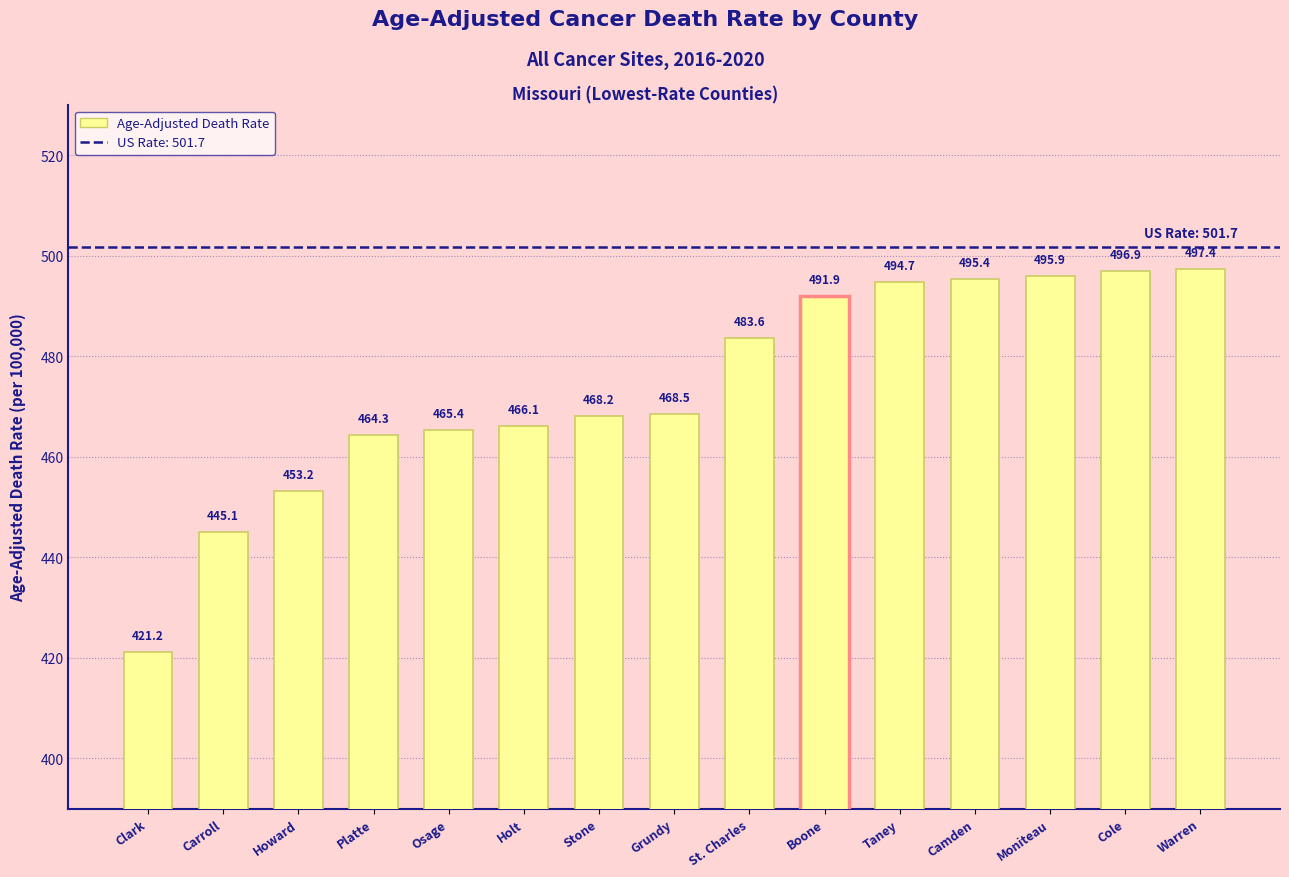

What is the difference between the second highest and minimum values?

75.7